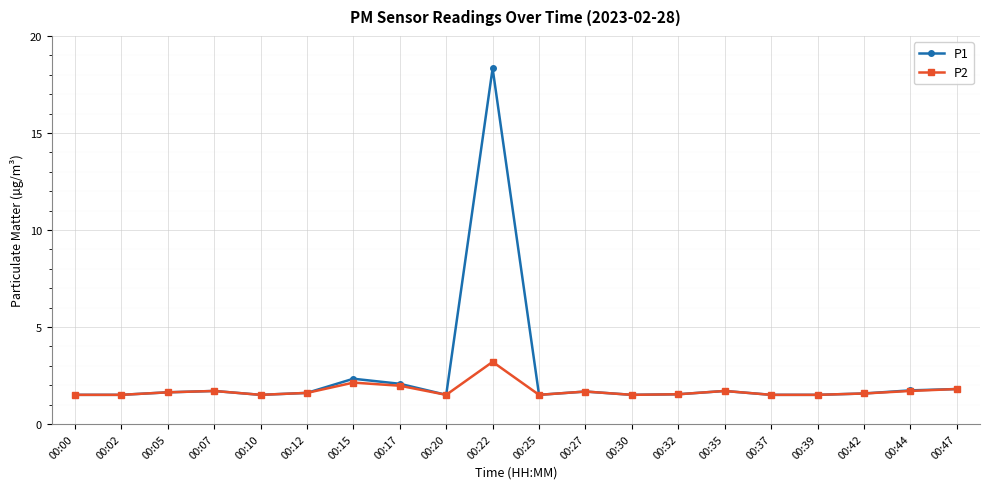

Count the number of categories in the chart.

20